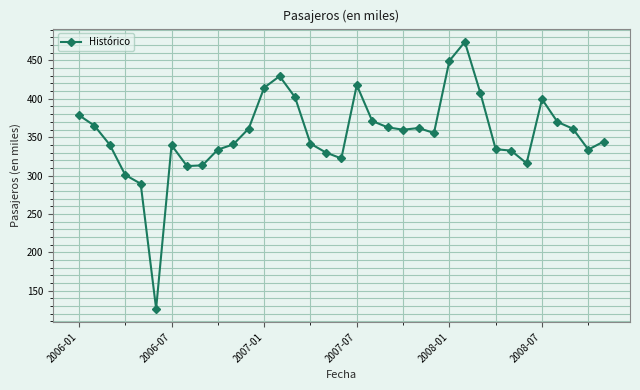

What is the value of the 16th point from the left?

341.5